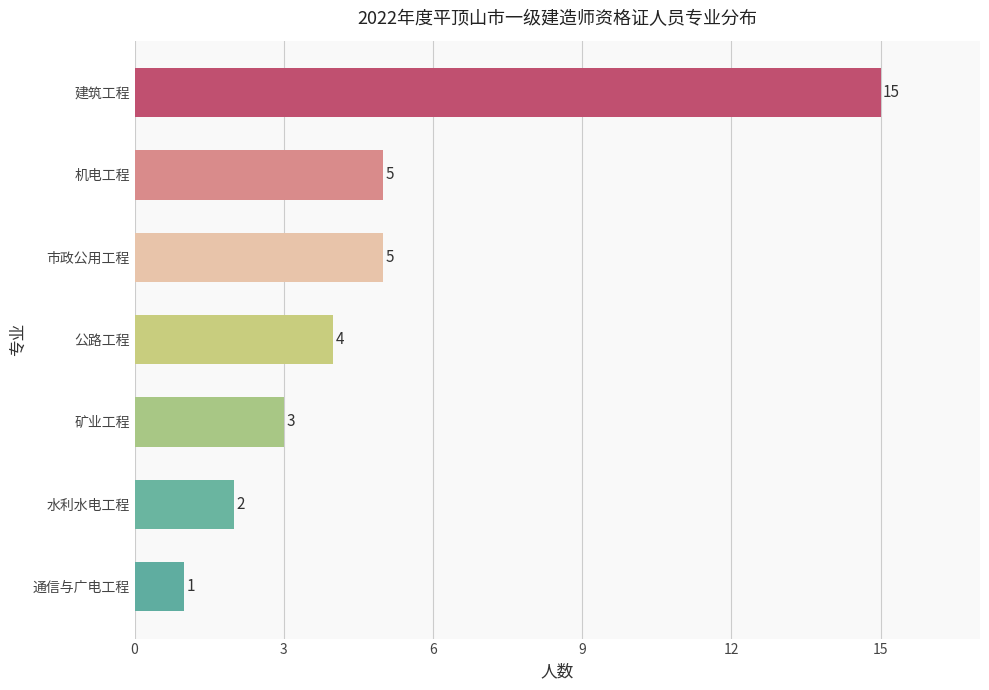

The value at 通信与广电工程 is 2. True or false?

False